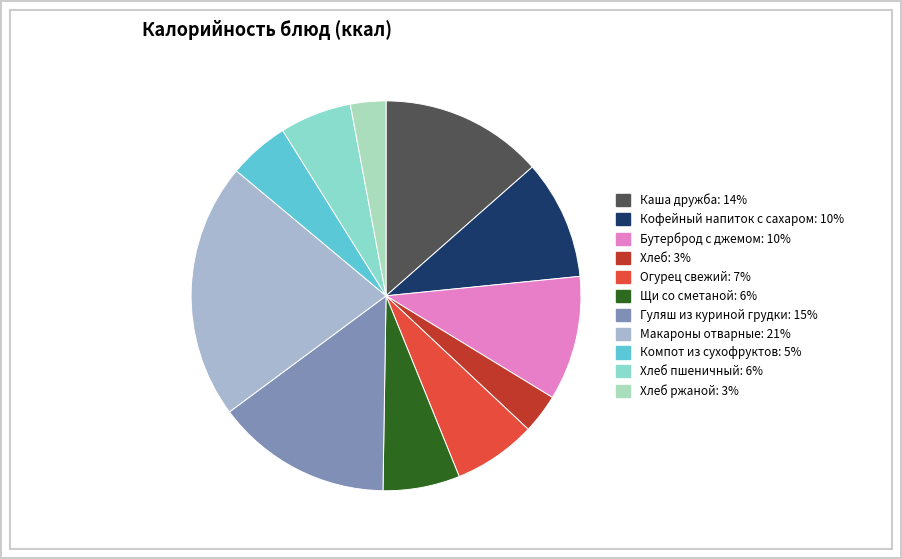

Which category has the biggest portion of the pie?

Макароны отварные